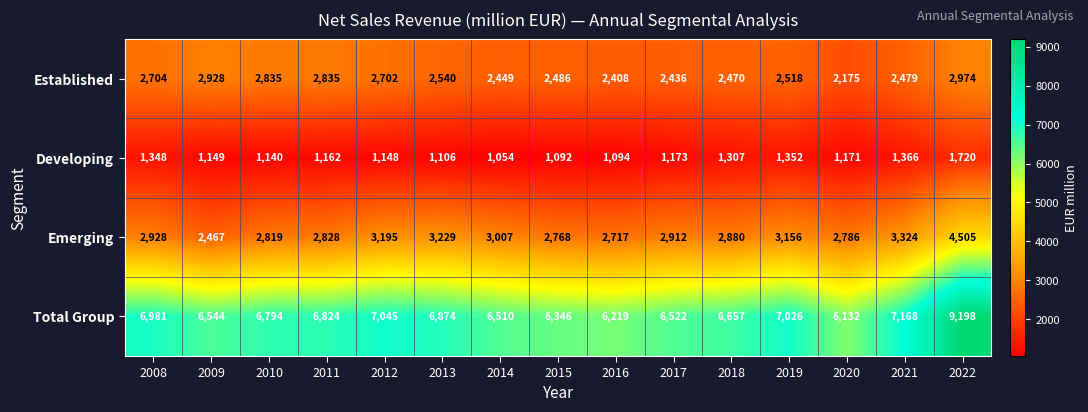

What is the greatest value displayed?

9198